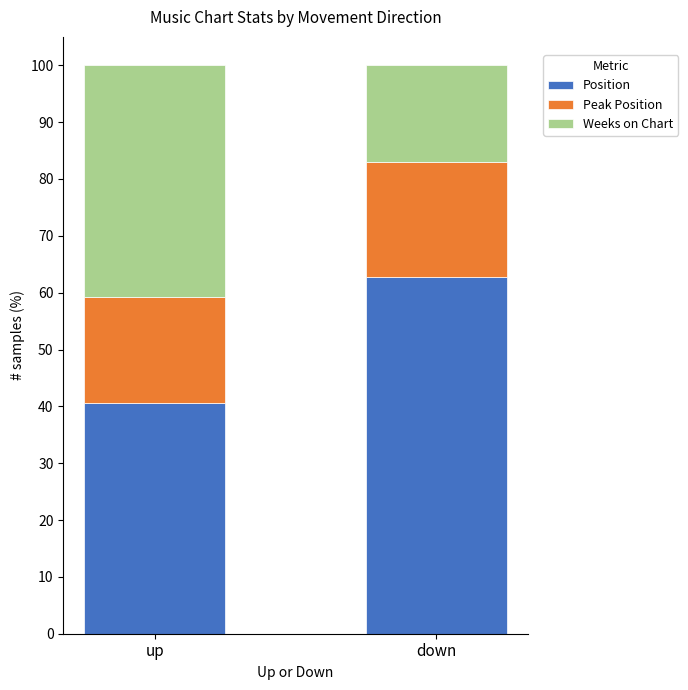

What are all the series names shown in the legend?

Position, Peak Position, Weeks on Chart